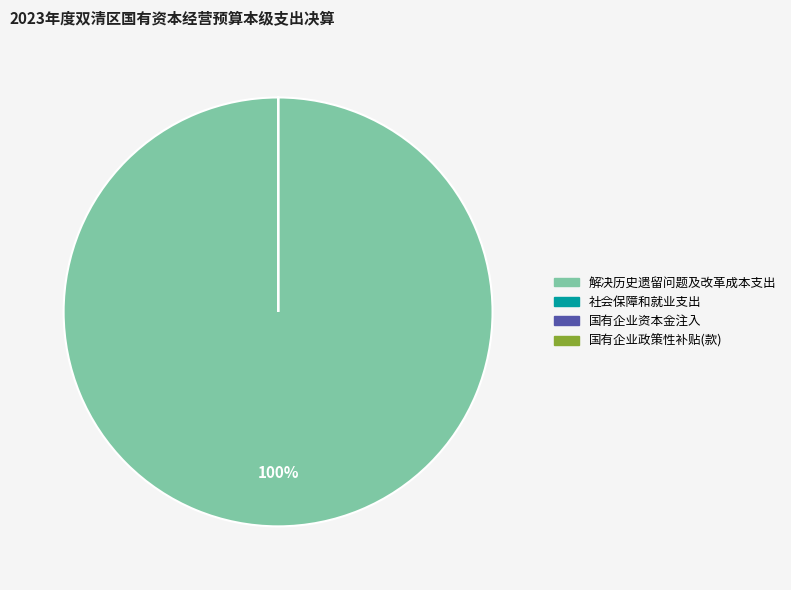

To the nearest percent, what is the average slice percentage?

25%